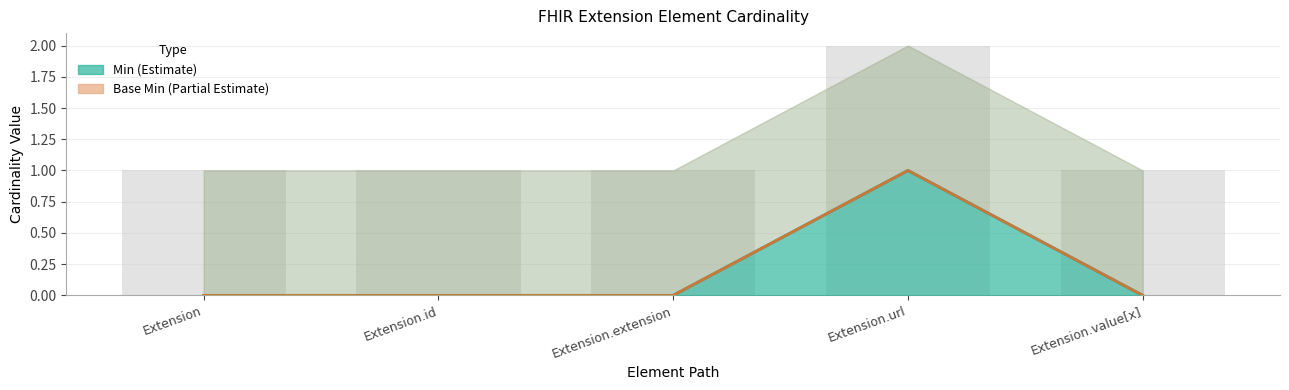

What position from the right is Extension.id?

4